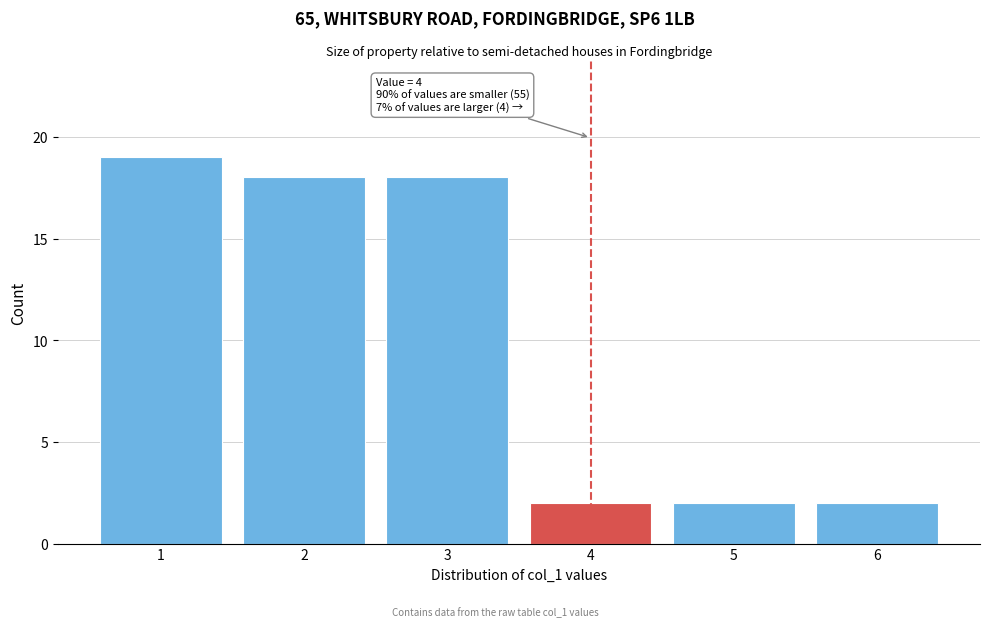

Which range on the x-axis has the tallest bar?

0.5 to 1.5